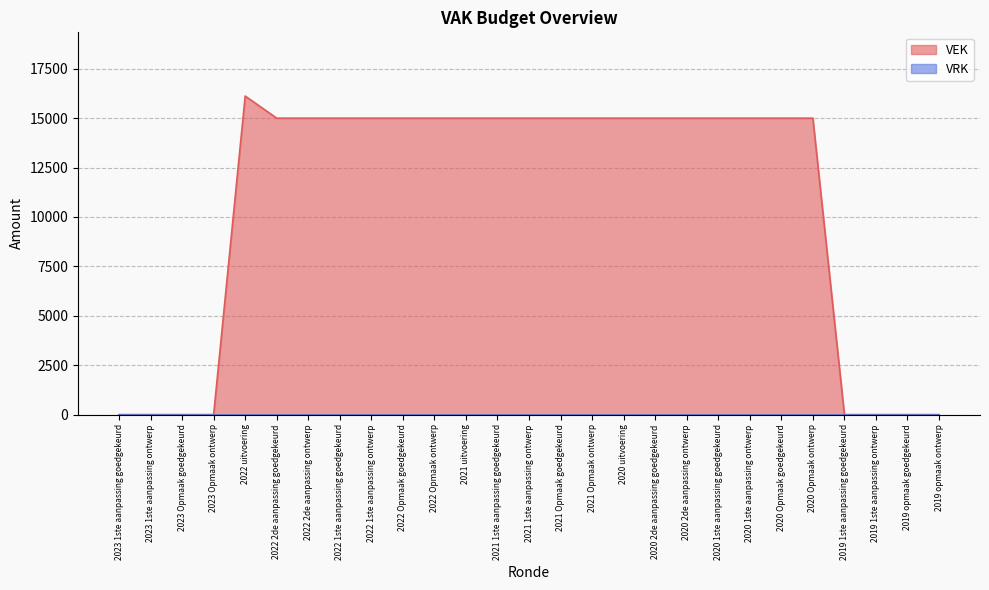

How many positive values are there?

19